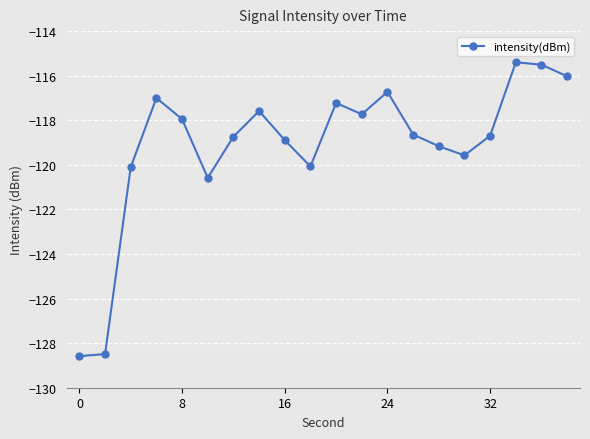

True or false: the data has more than 2 interior local peaks.

True